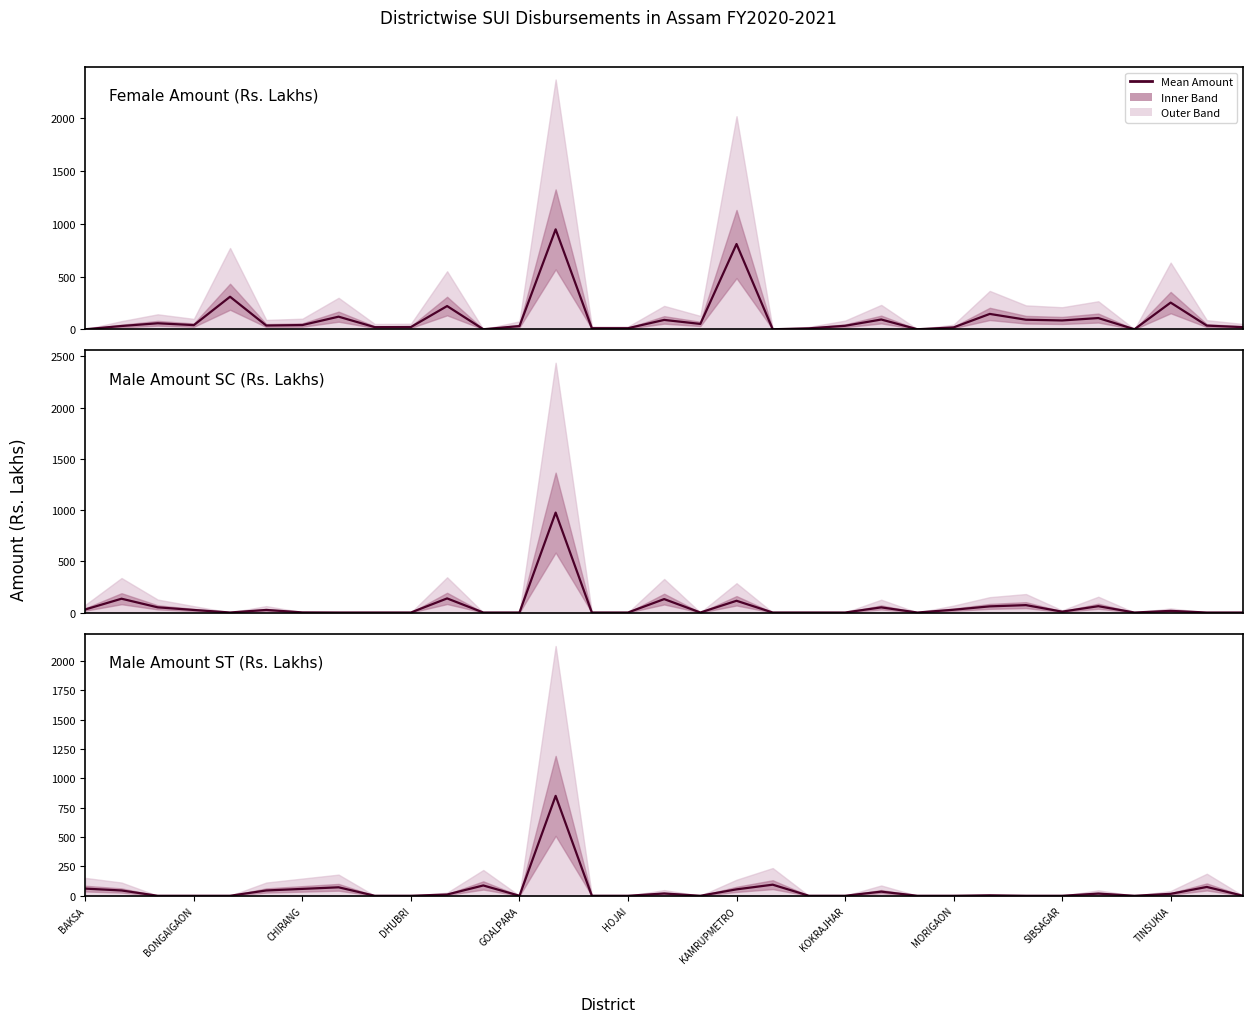

The Male Amount (ST) series shows 60.8 at BAKSA. True or false?

True